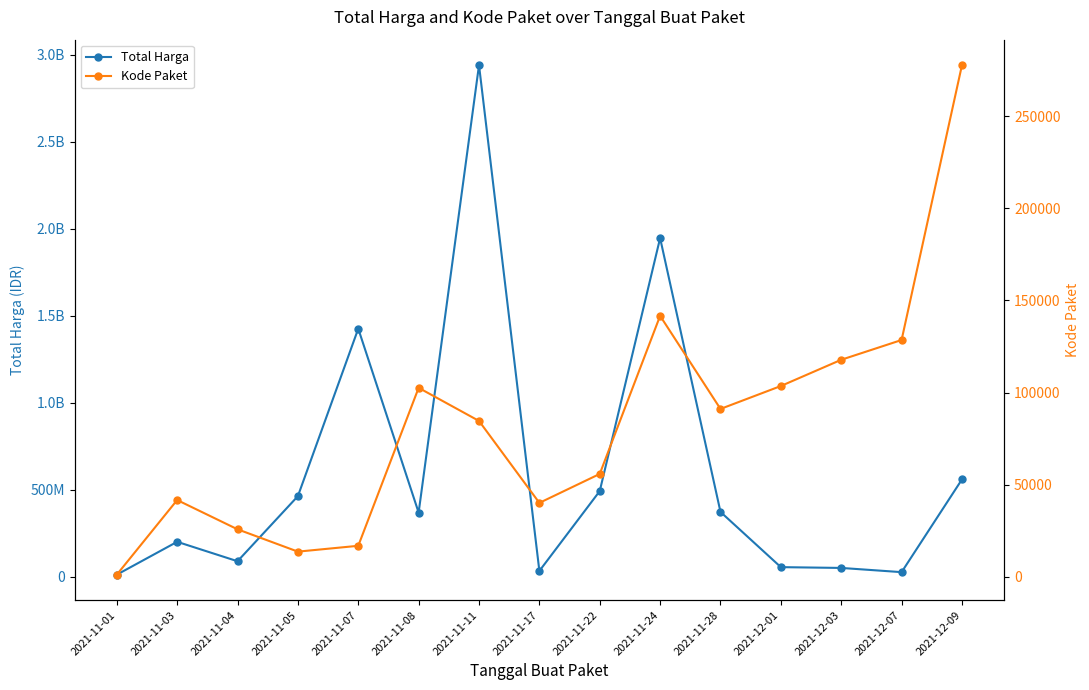

Which series has the largest total across all categories?

Total Harga